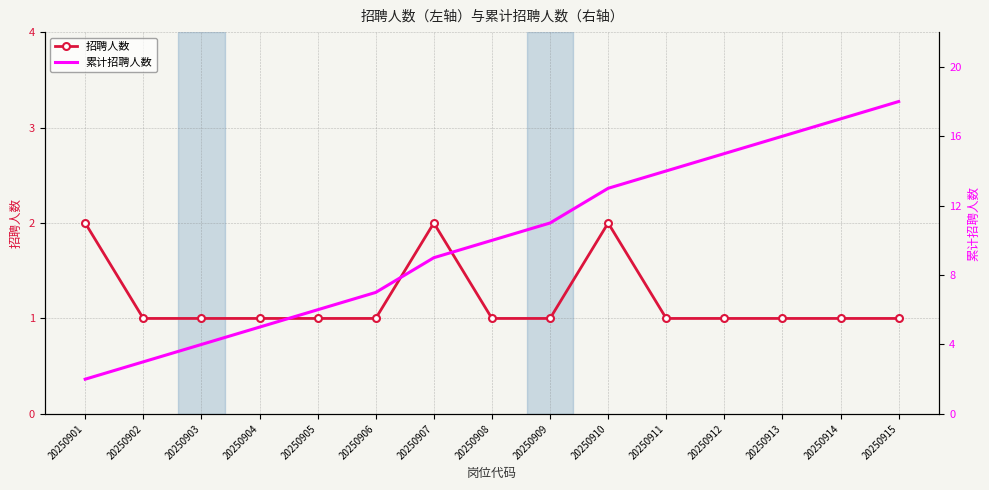

What is the value of the 招聘人数 point at the 3rd from the left?

1